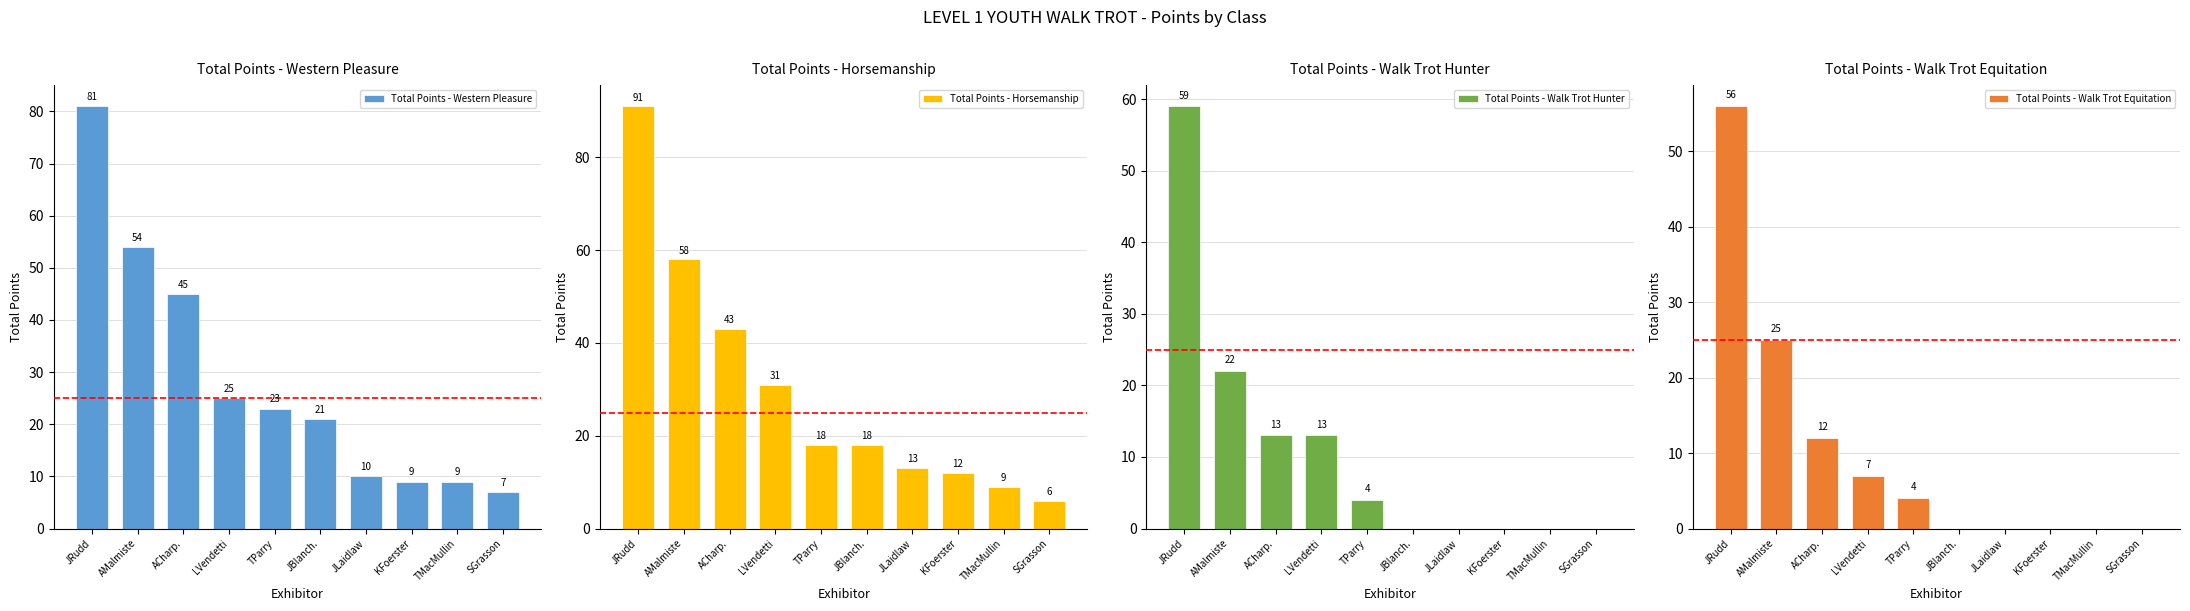

What is the difference between the maximum and minimum values in the Total Points - Walk Trot Equitation series?

56